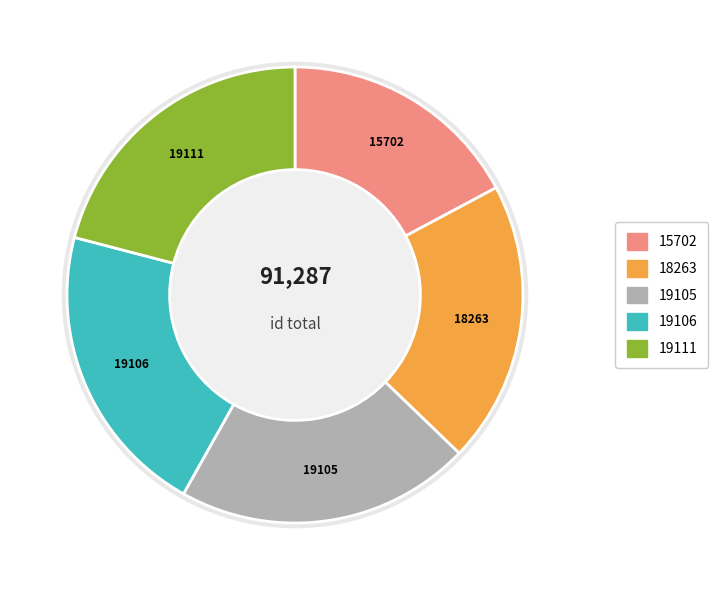

The 15702 slice represents 7% of the pie. True or false?

False